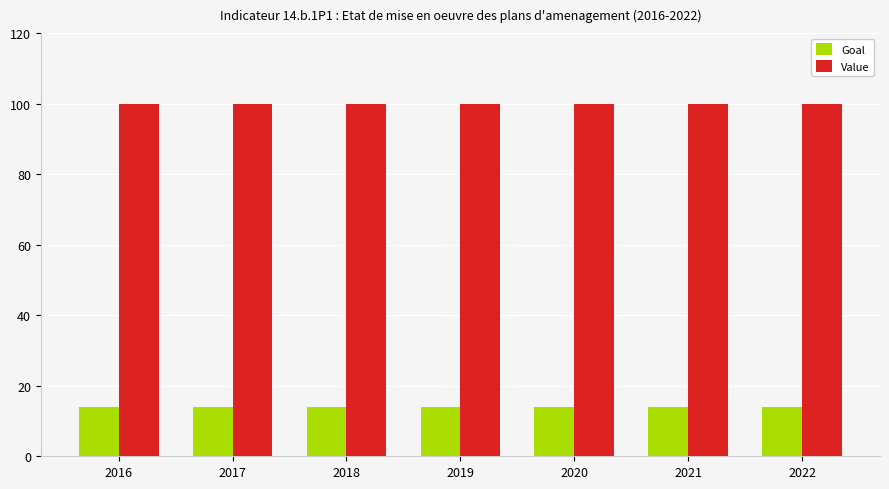

What is the maximum value for Goal?

14